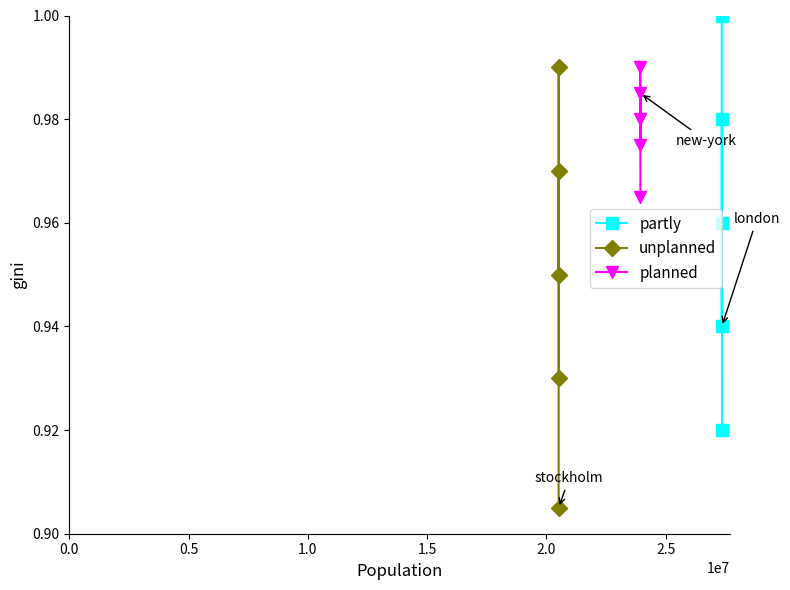

How many unplanned values are between 0 and 1?

5